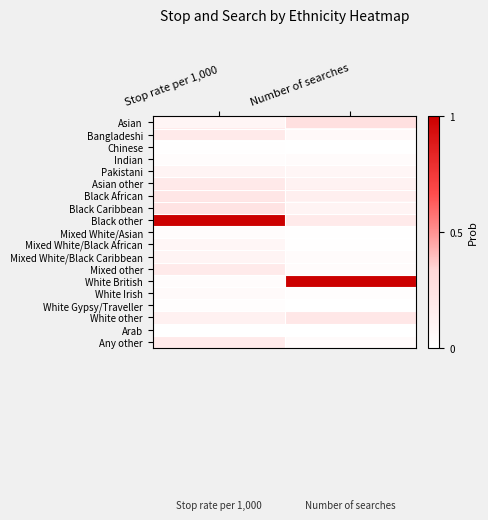

Which series has the largest total across all categories?

Black other